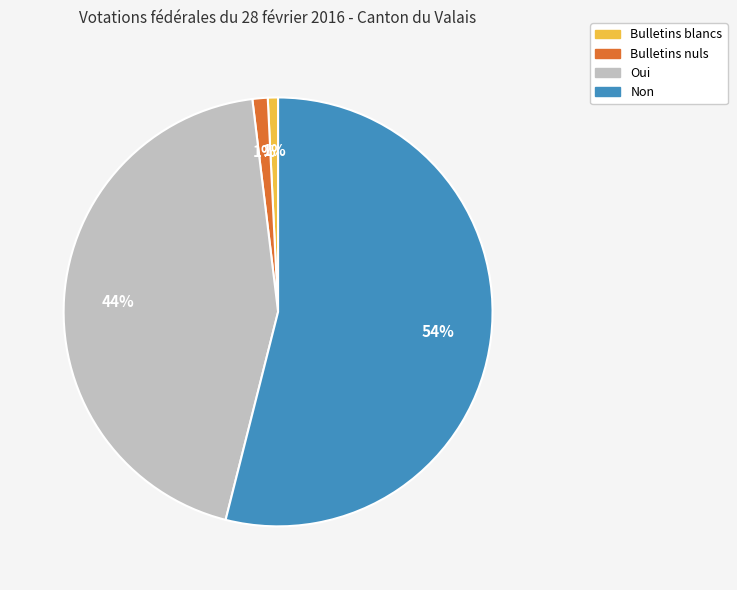

What is the majority slice?

Non